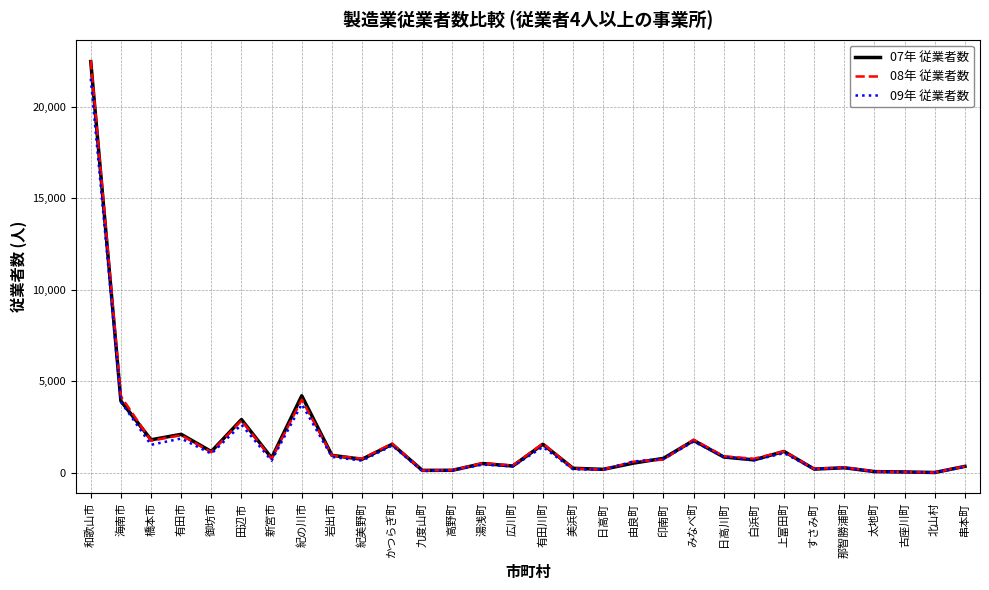

Is the value of 07年 従業者数 at 有田川町 greater than the value of 09年 従業者数 at 印南町?

Yes